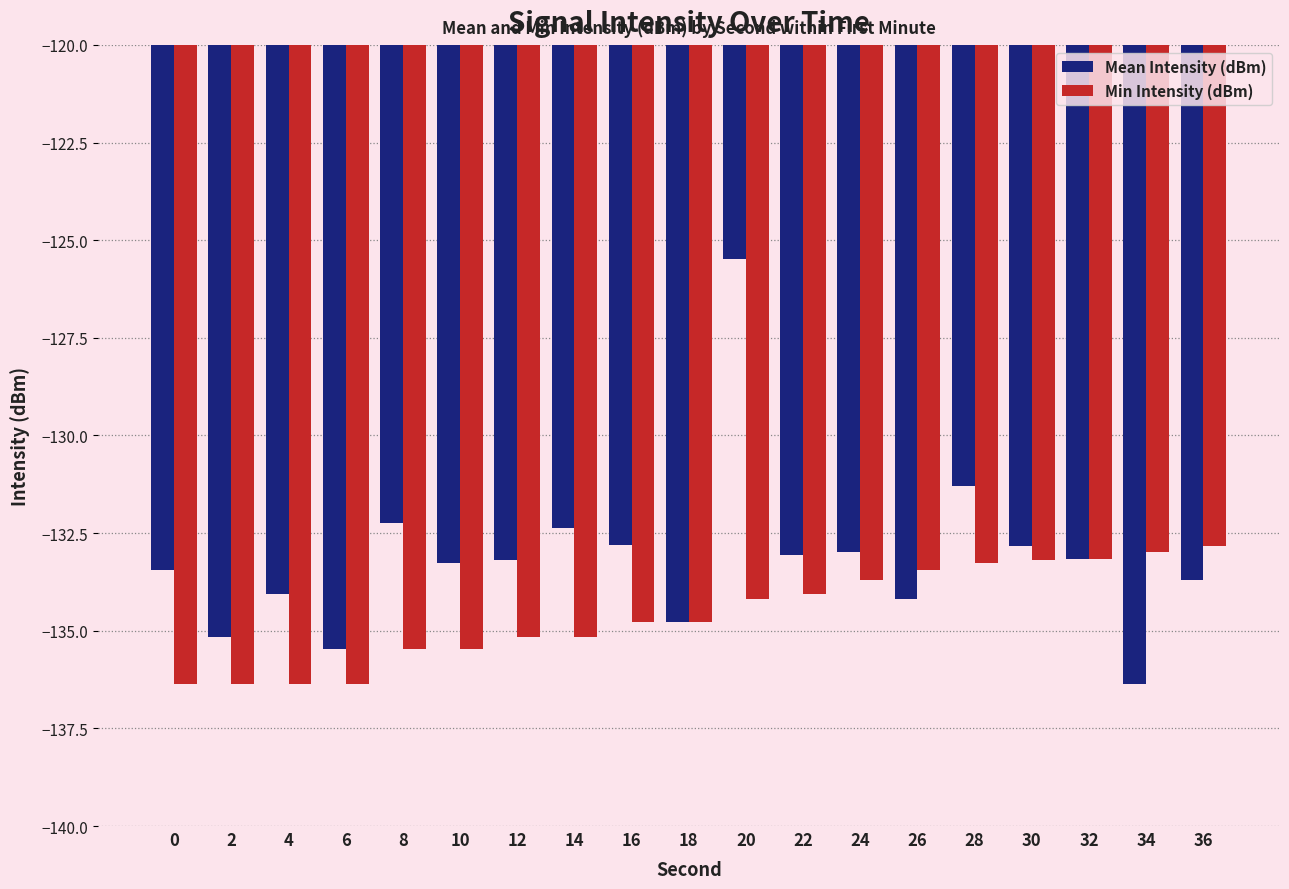

Does the chart contain stacked bars?

No